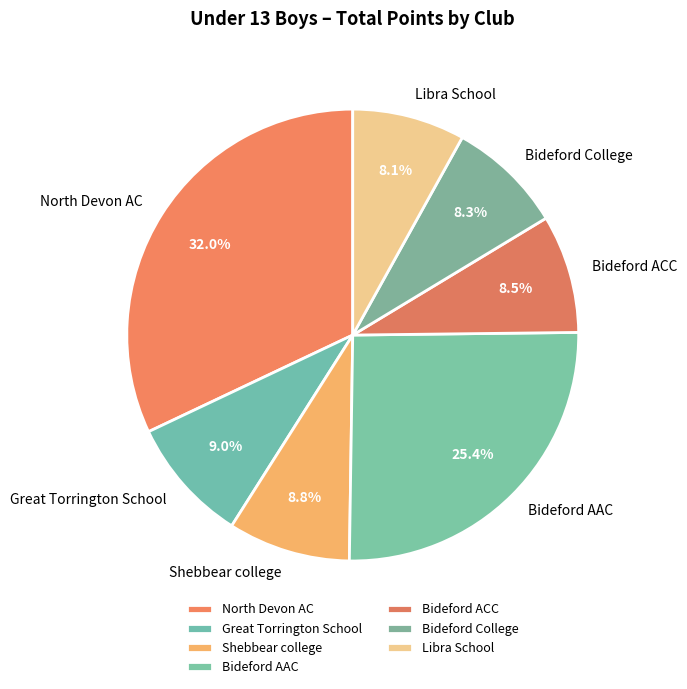

What is the largest slice in the pie chart?

North Devon AC